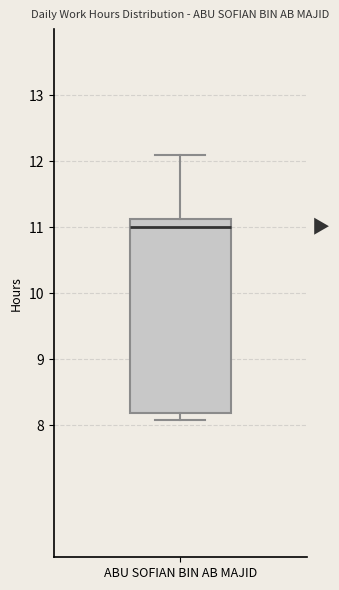

Transcribe this box plot: give where the median line is, the range the box spans, and where the two whiskers end, as read against the y-axis. The values are not printed on the chart, so give them approximately, as read against the axis.

median 11.0, box 8.2 to 11.1, whiskers 8.1 to 12.1